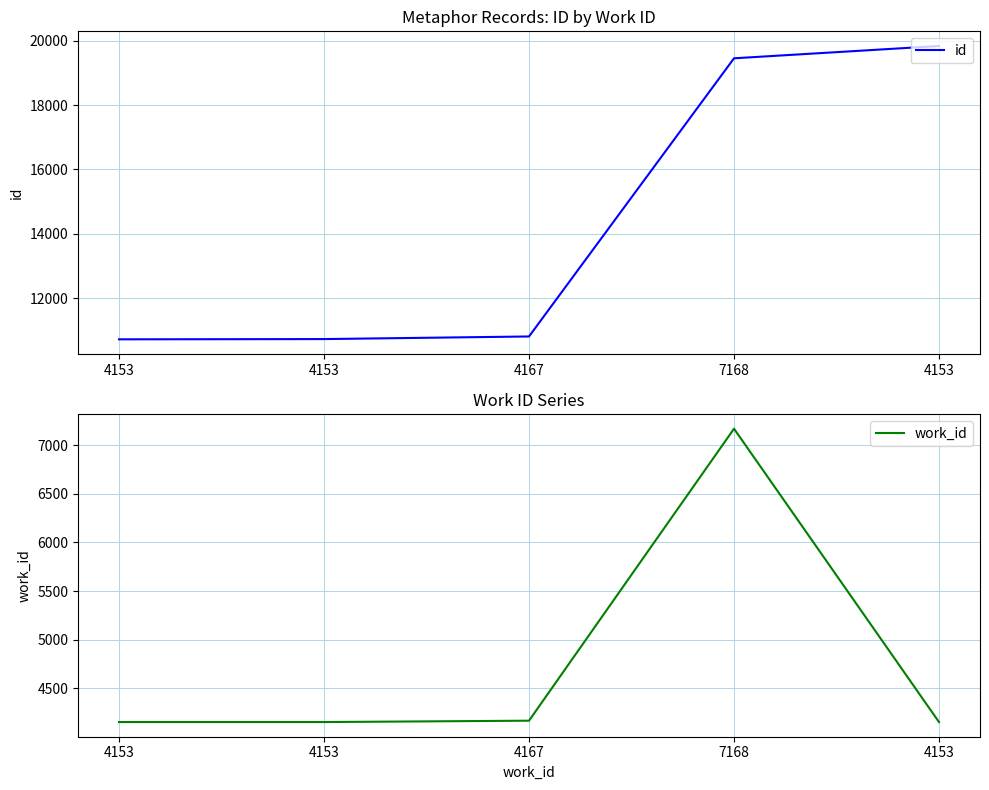

What are all the series names shown in the legend?

id, work_id